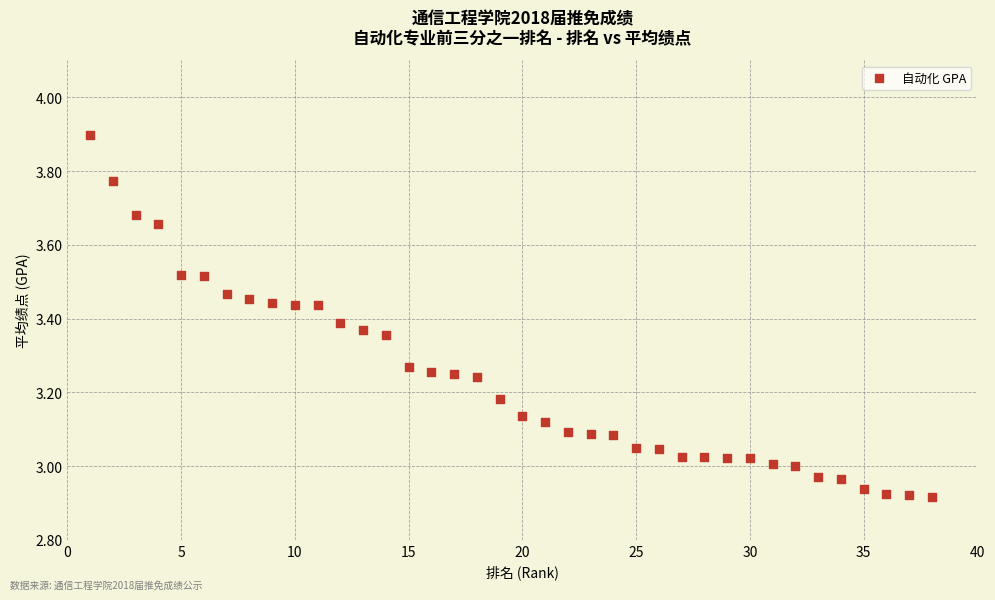

What is the range of Y values (max minus min)?

1.0